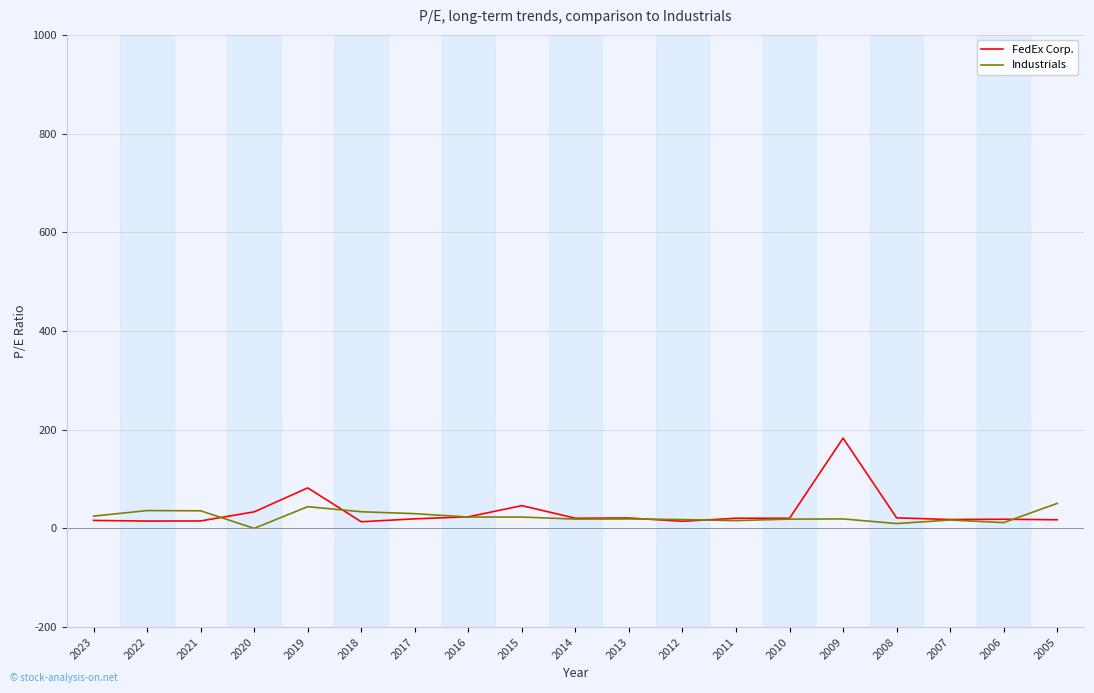

How many values in Industrials are above zero?

18